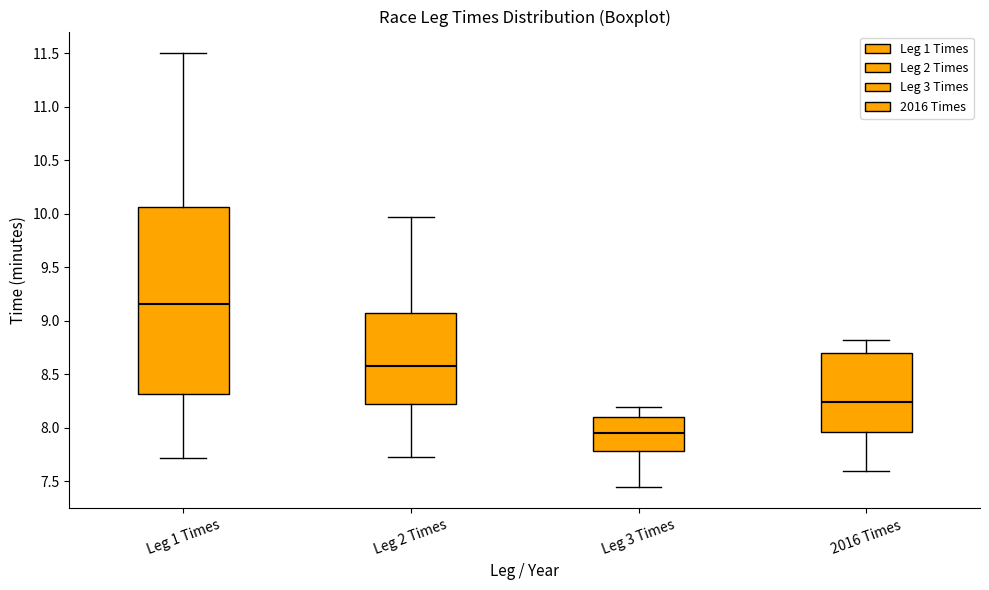

Comparing the boxes themselves (not the whiskers), which one is the tallest?

Leg 1 Times